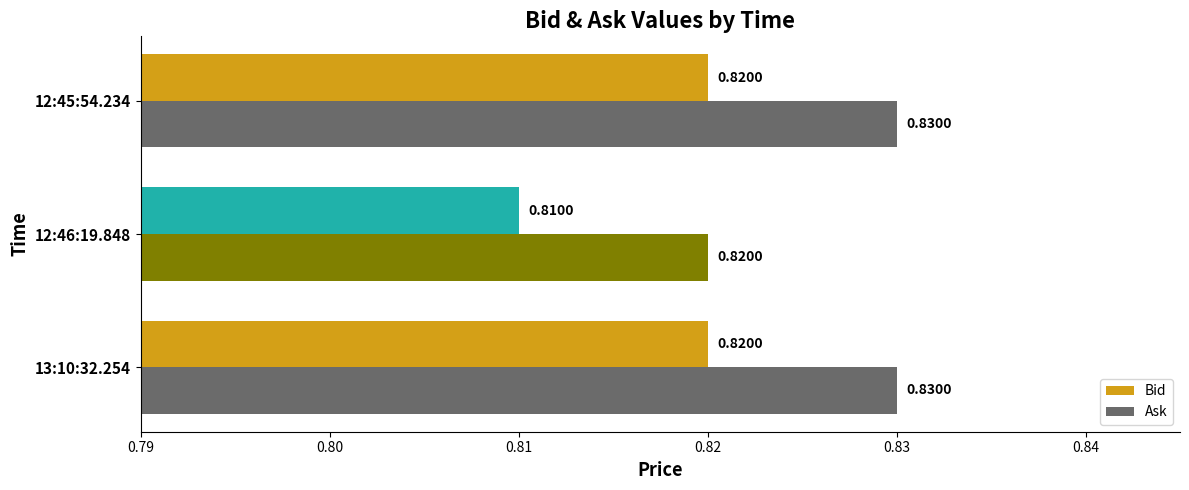

Which series has the largest total across all categories?

Ask